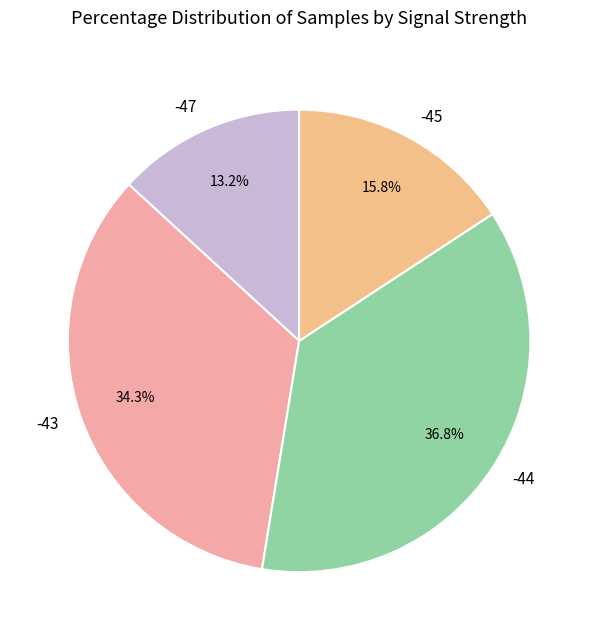

Is -47 the majority of the pie?

No